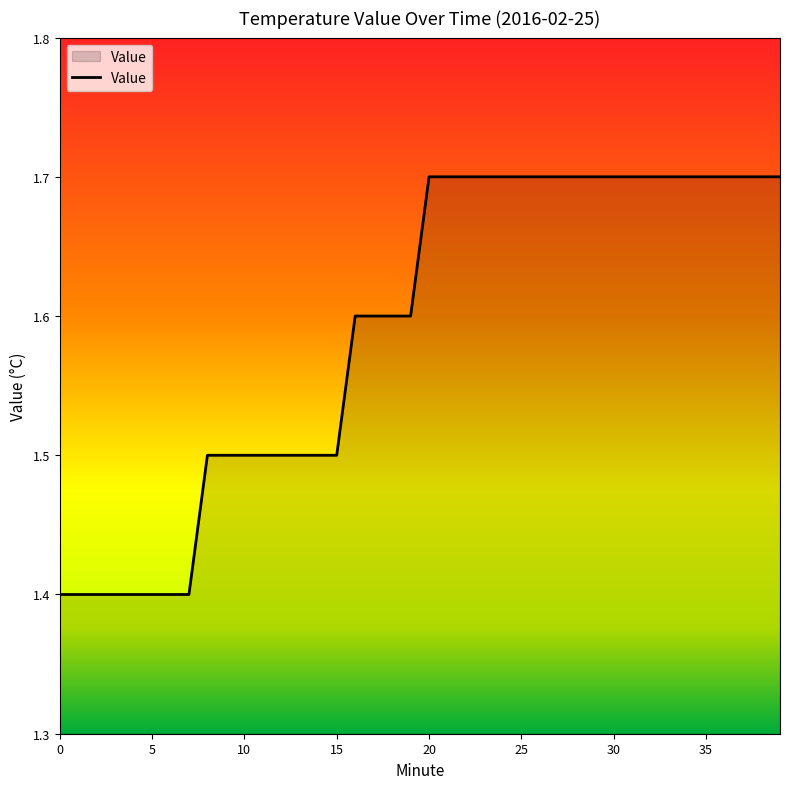

What is the smallest value displayed?

1.4